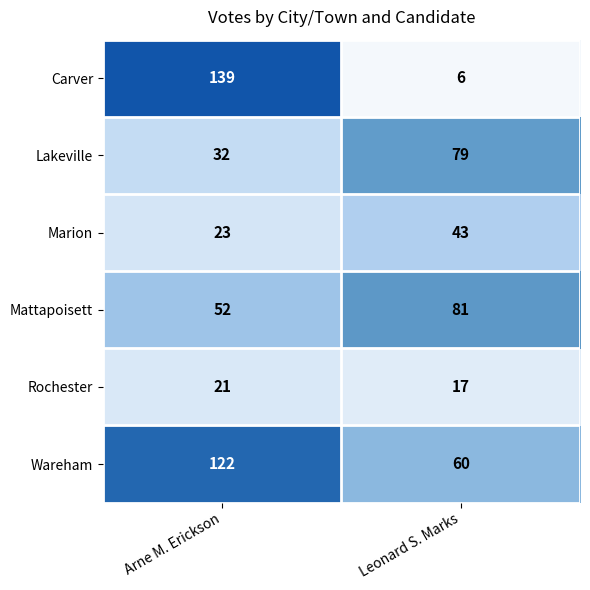

True or false: Rochester has a value of 21 at Arne M. Erickson.

True